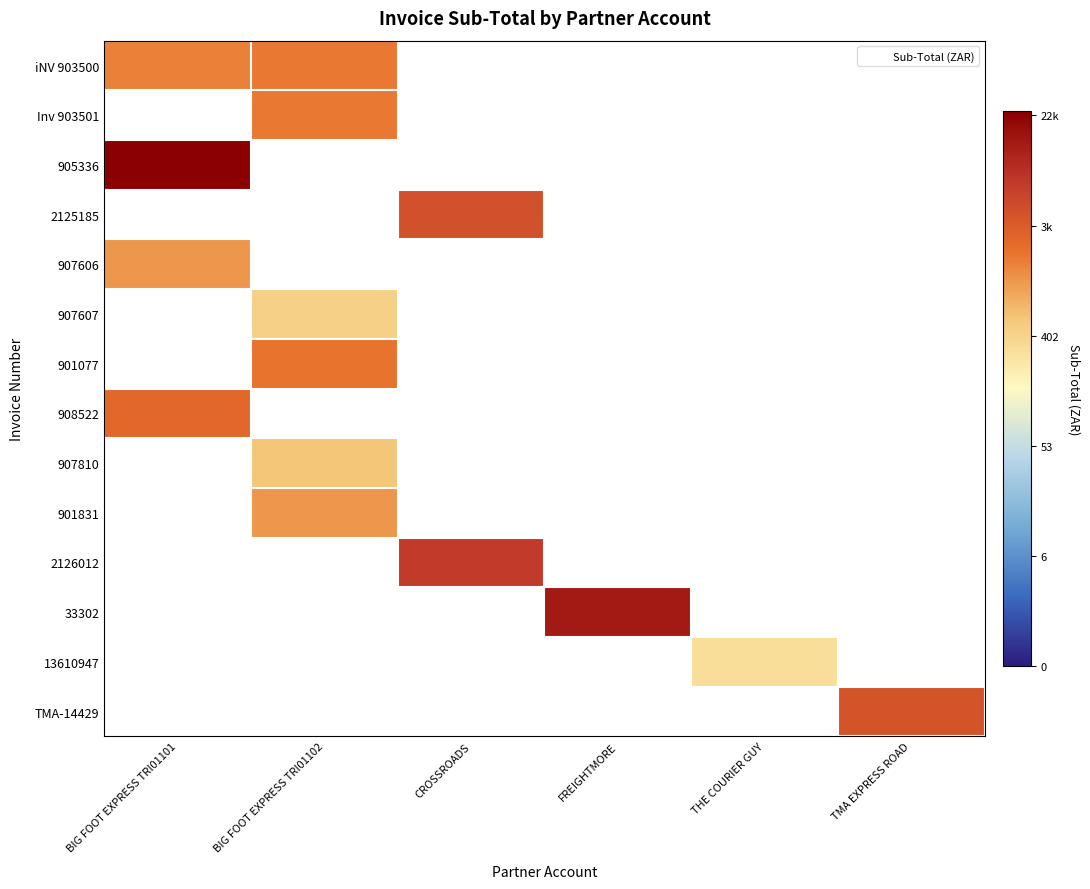

Which has a higher value, FREIGHTMORE or BIG FOOT EXPRESS TRI01101?

BIG FOOT EXPRESS TRI01101